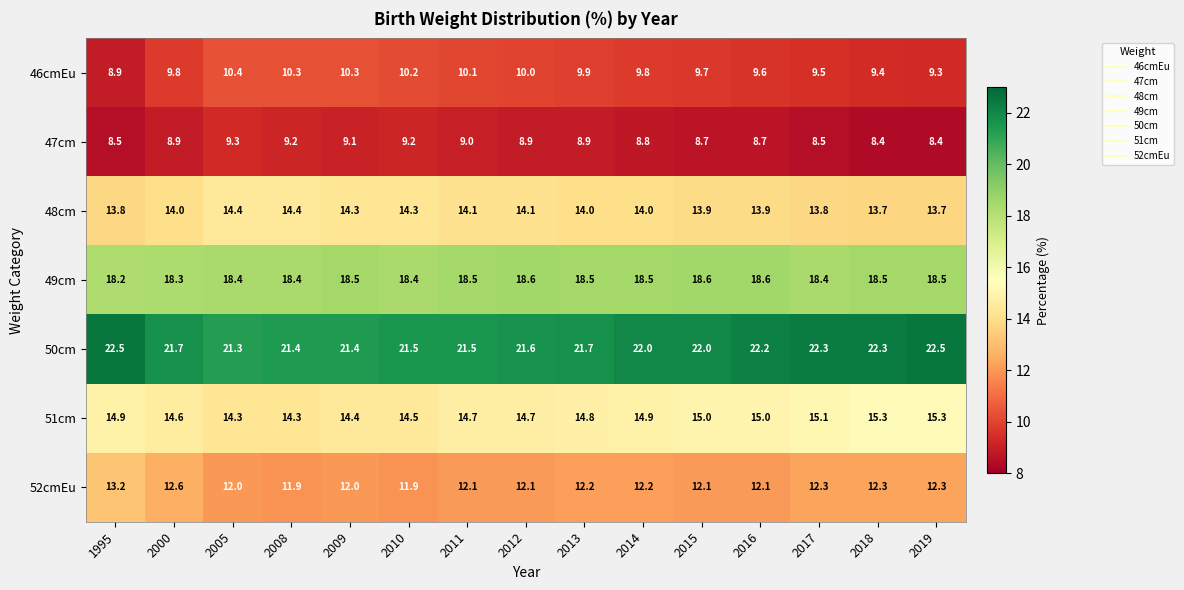

At which category is the sum across all series the highest?

2014